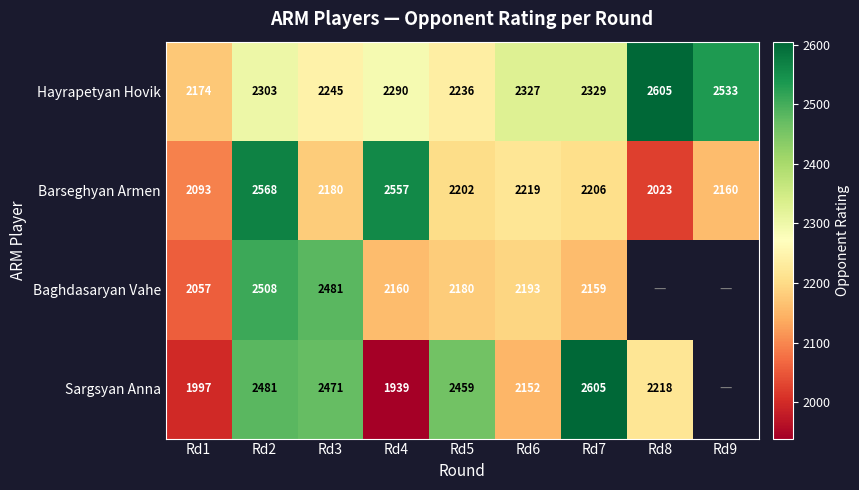

Rank the categories by Hayrapetyan Hovik value from lowest to highest.

Rd1, Rd5, Rd3, Rd4, Rd2, Rd6, Rd7, Rd9, Rd8